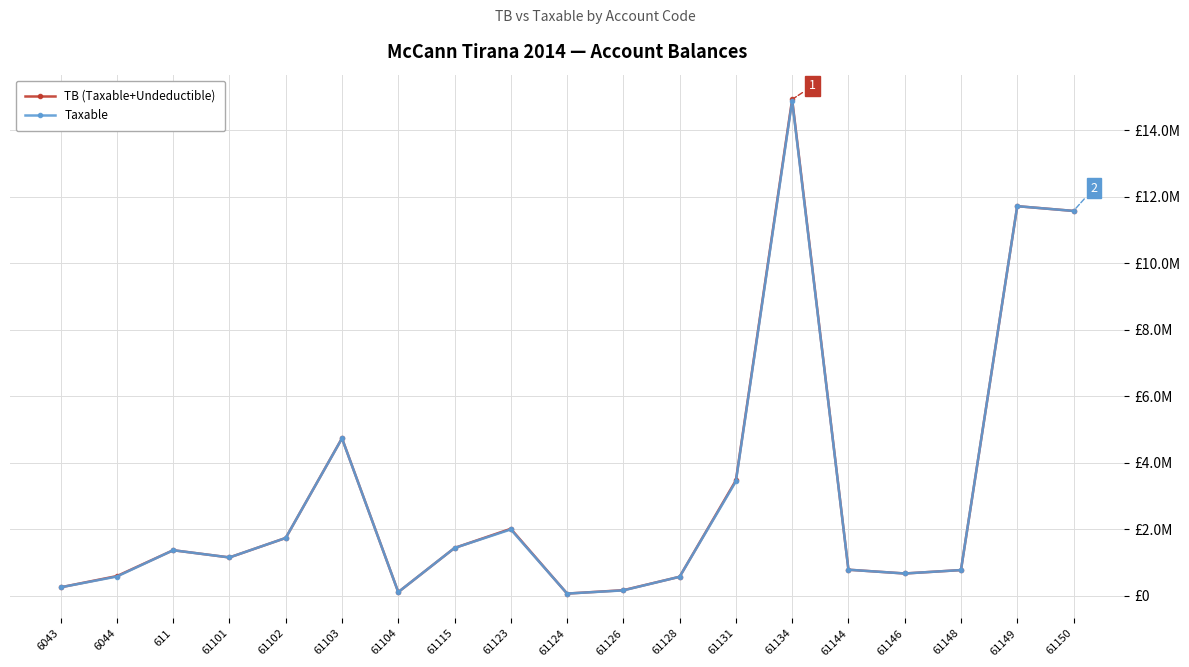

What is the approximate value of Taxable at 61103?

4731146.9